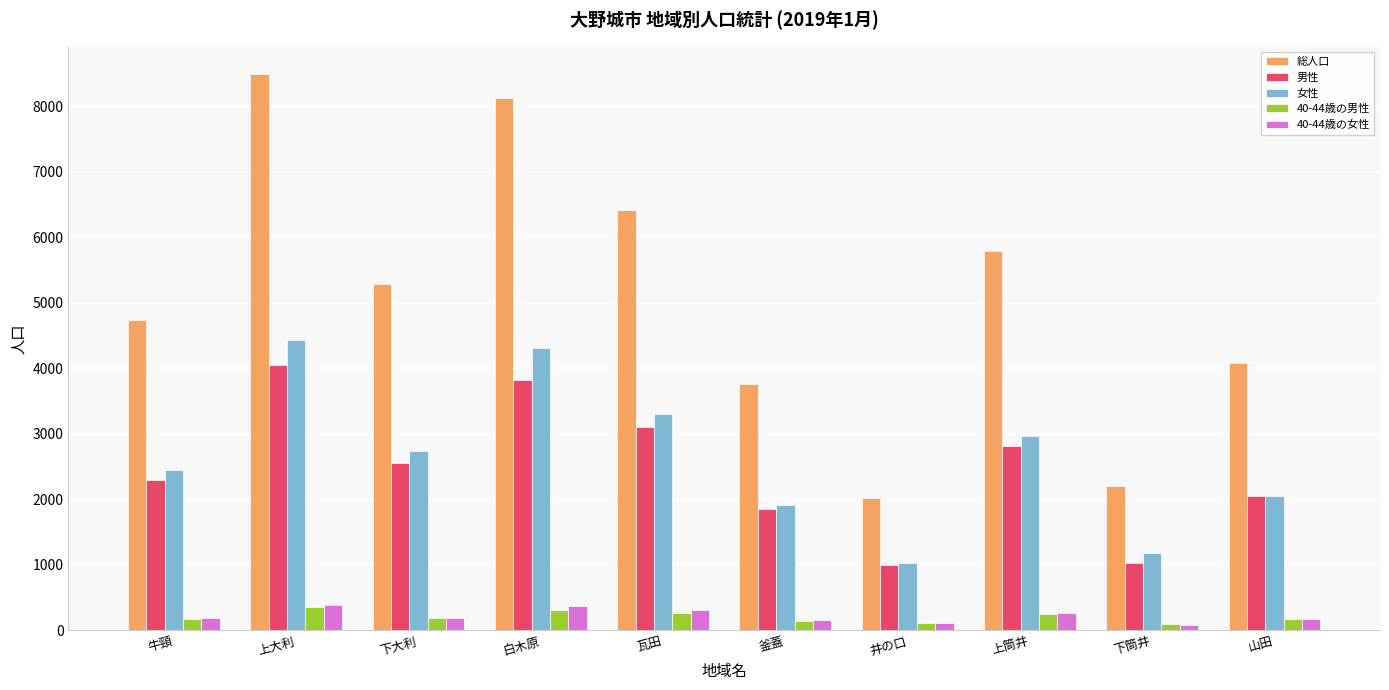

Is the value of 総人口 at 白木原 greater than the value of 男性 at 井の口?

Yes